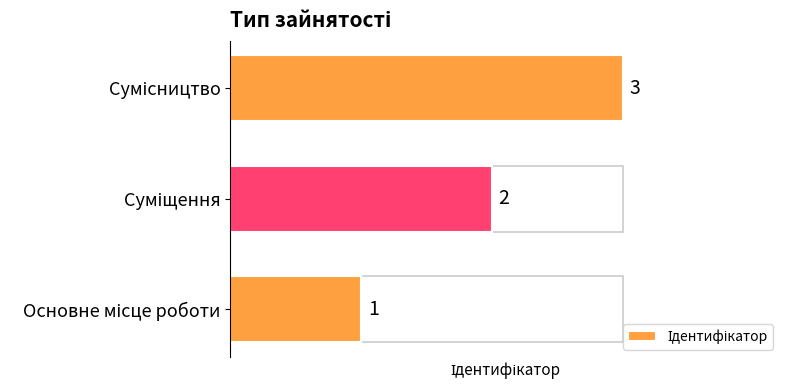

What is the greatest value displayed?

3